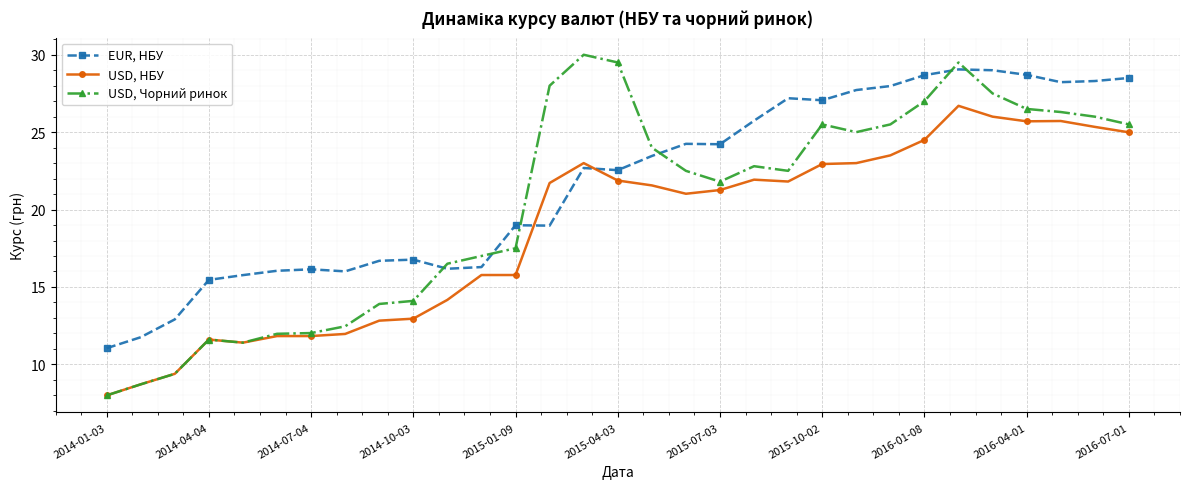

Rank the series by their average value, from highest to lowest.

EUR, НБУ, USD, Чорний ринок, USD, НБУ